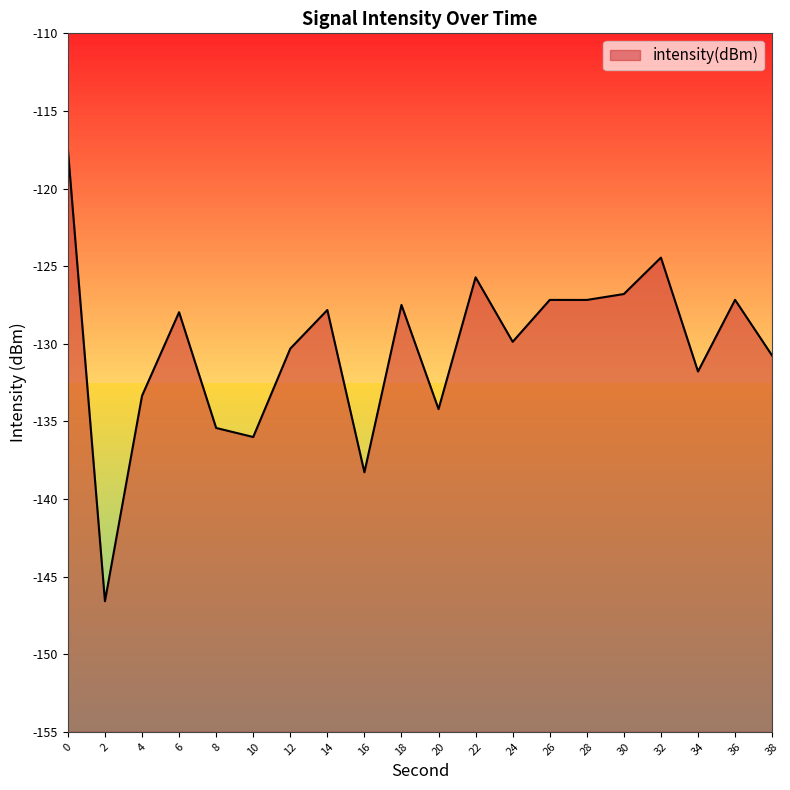

Rank the categories by value from lowest to highest.

2, 16, 10, 8, 20, 4, 34, 38, 12, 24, 6, 14, 18, 28, 26, 36, 30, 22, 32, 0